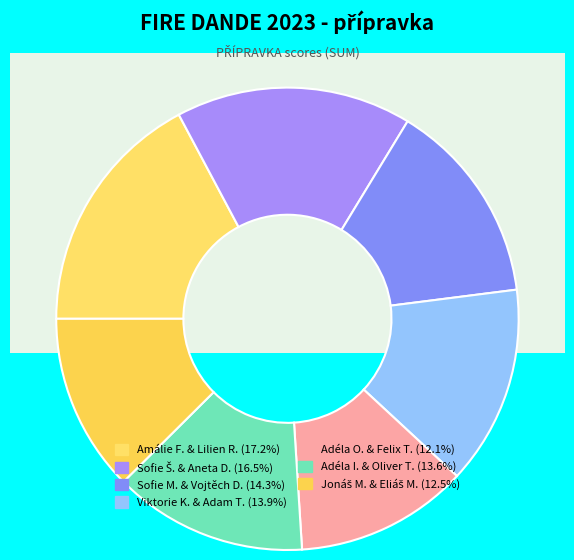

To the nearest percent, what portion does Jonáš Moural & Eliáš Moural represent?

12%